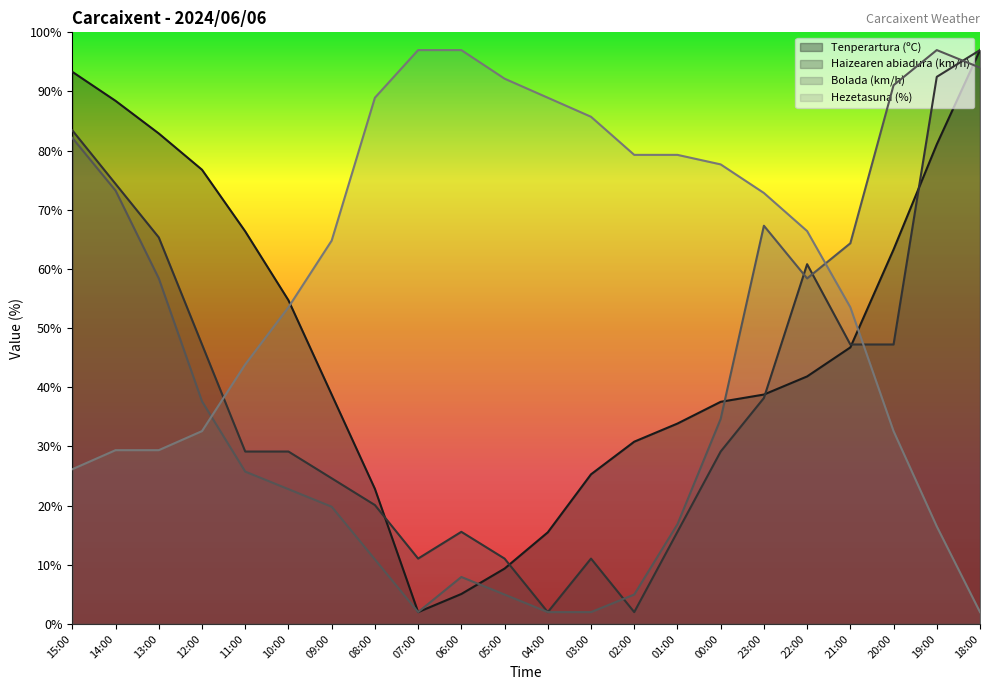

At which category does Tenperartura (ºC) reach its first local valley?

07:00